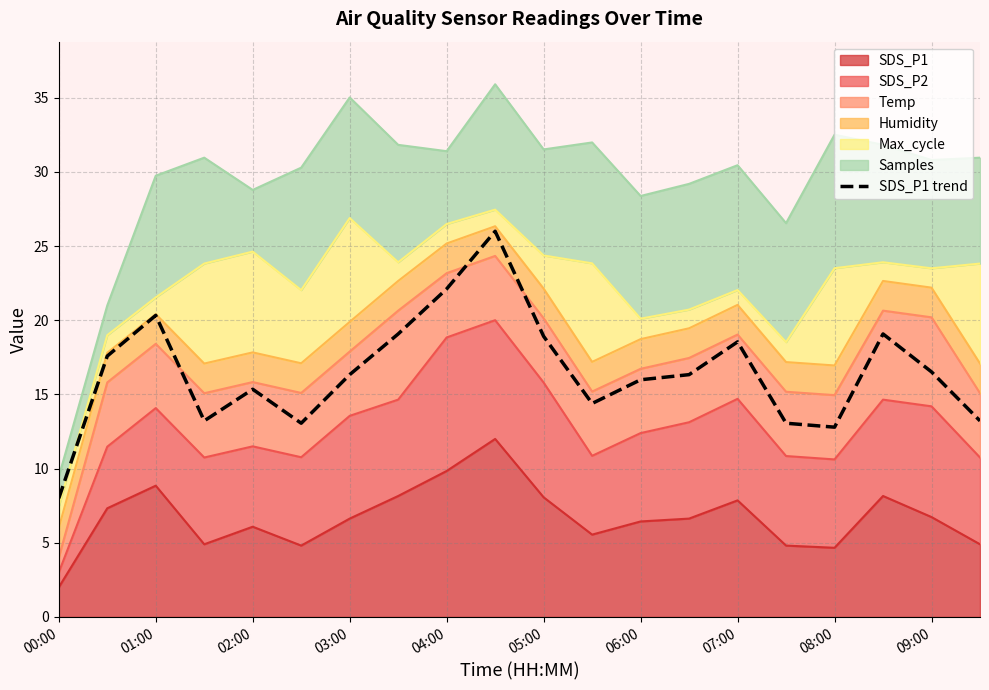

The chart shows a value of 6.0 at 03:00. True or false?

False